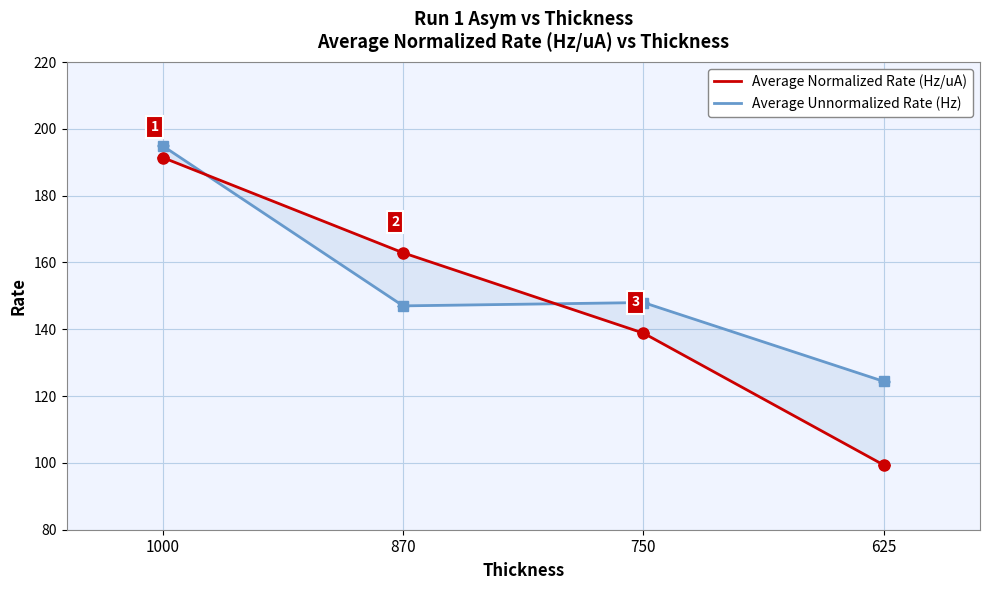

Reading left to right, extract all data points from this chart.

Average Normalized Rate (Hz/uA): 1000=191.4	870=162.9	750=138.8	625=99.4
Average Unnormalized Rate (Hz): 1000=194.9	870=147.0	750=148.0	625=124.4